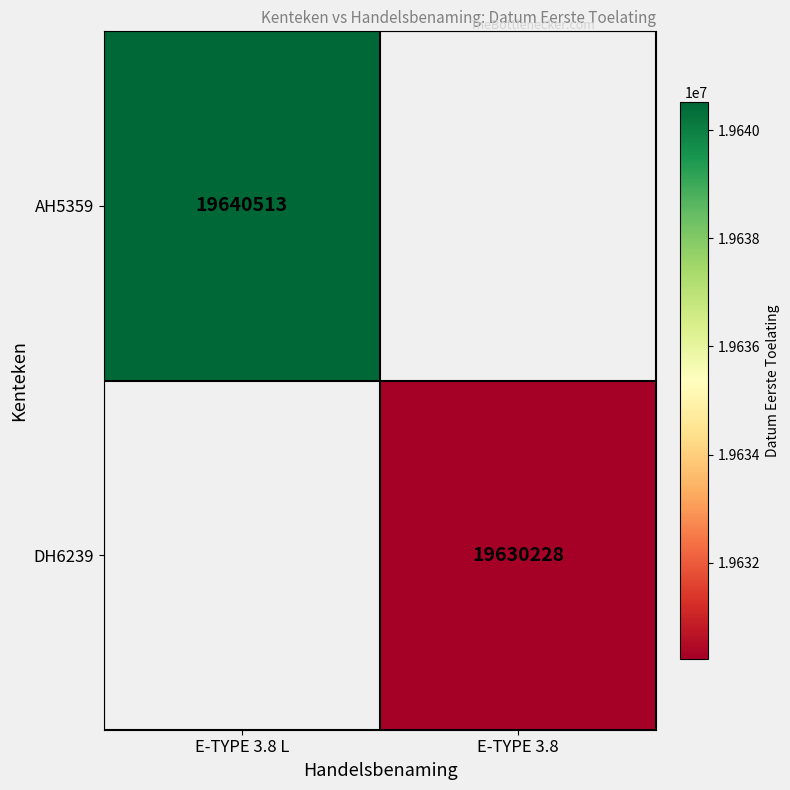

What is the maximum value shown in the chart?

19640513.0